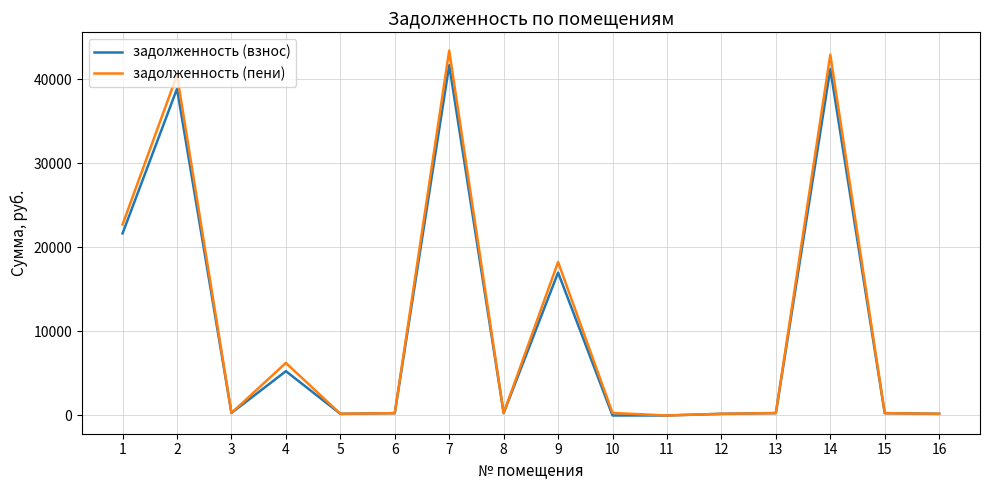

True or false: задолженность (взнос) has a value of 8350.0 at 4.

False